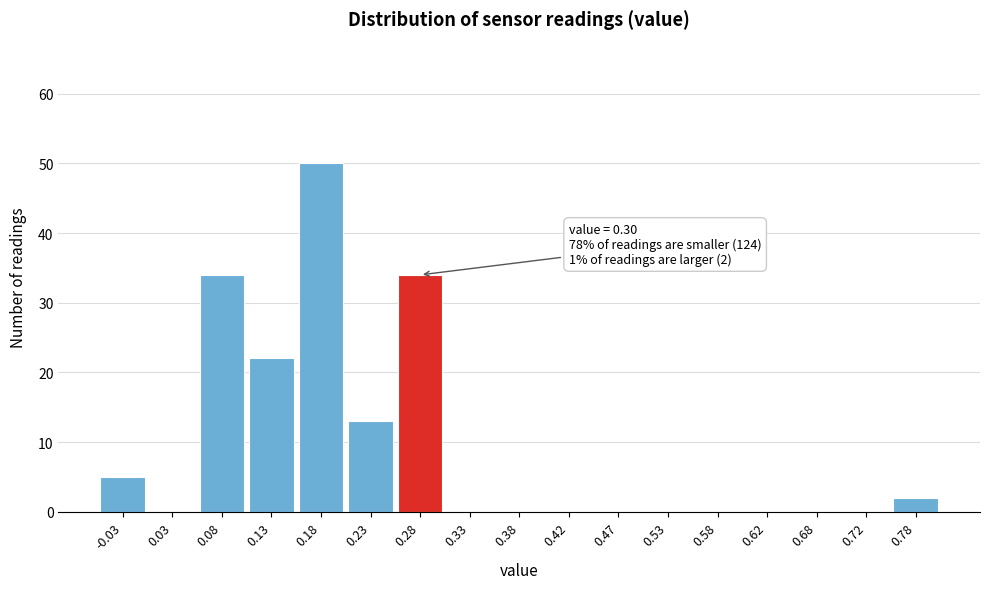

Reading left to right, transcribe all the data shown in this chart.

-0.03=5	0.03=0	0.08=34	0.13=22	0.18=50	0.23=13	0.28=34	0.33=0	0.38=0	0.42=0	0.47=0	0.53=0	0.58=0	0.62=0	0.68=0	0.72=0	0.78=2